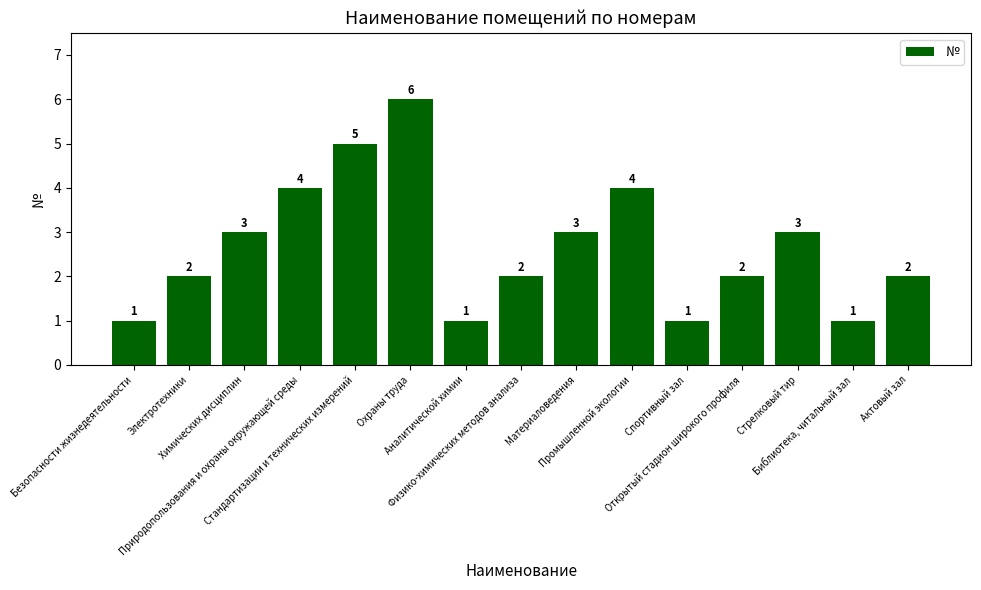

How many values are between 1 and 4?

13